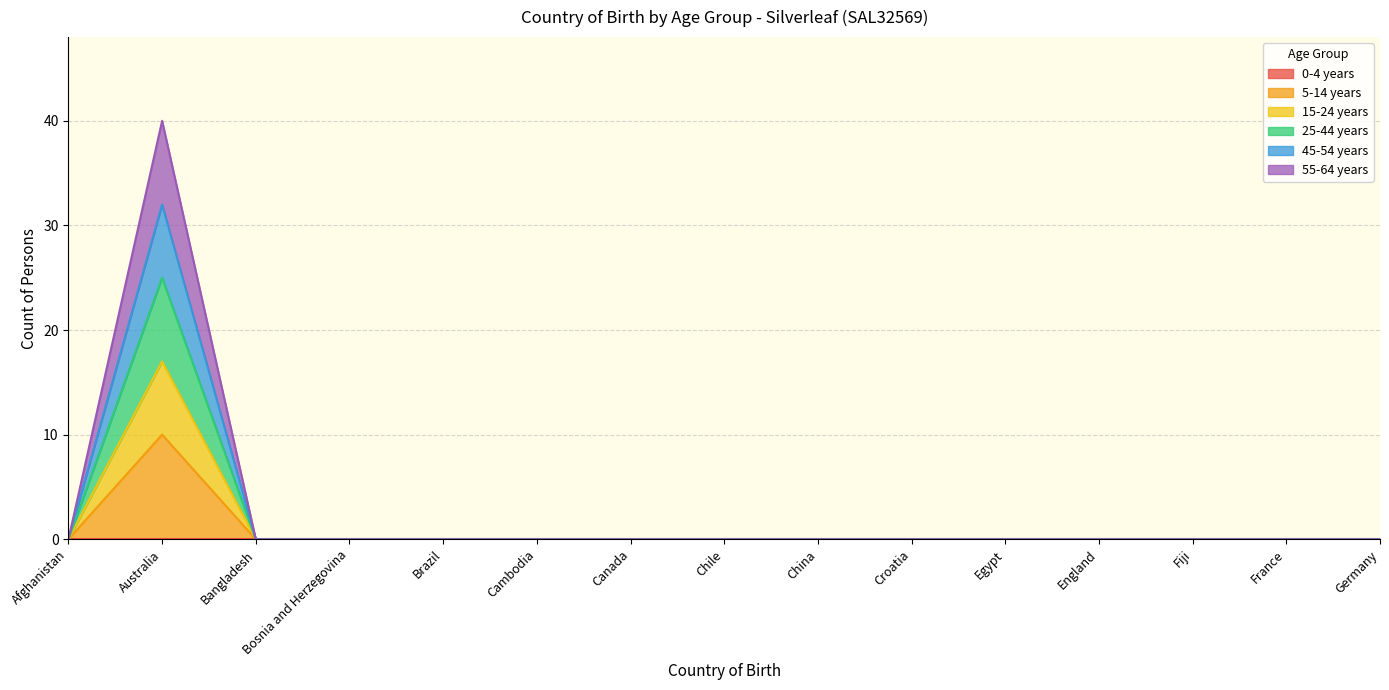

Does the chart have visible grid lines?

Yes